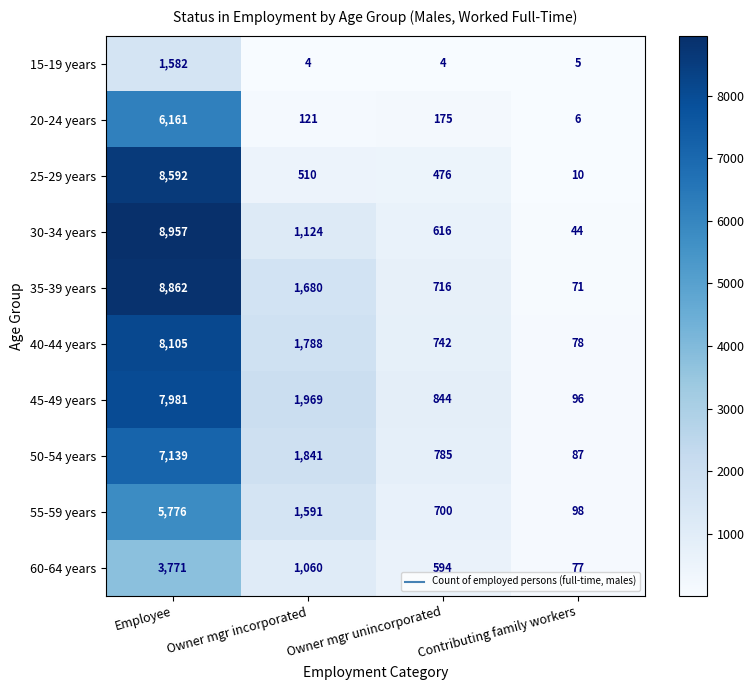

At which label is 15-19 years closest to 793?

Contributing family workers